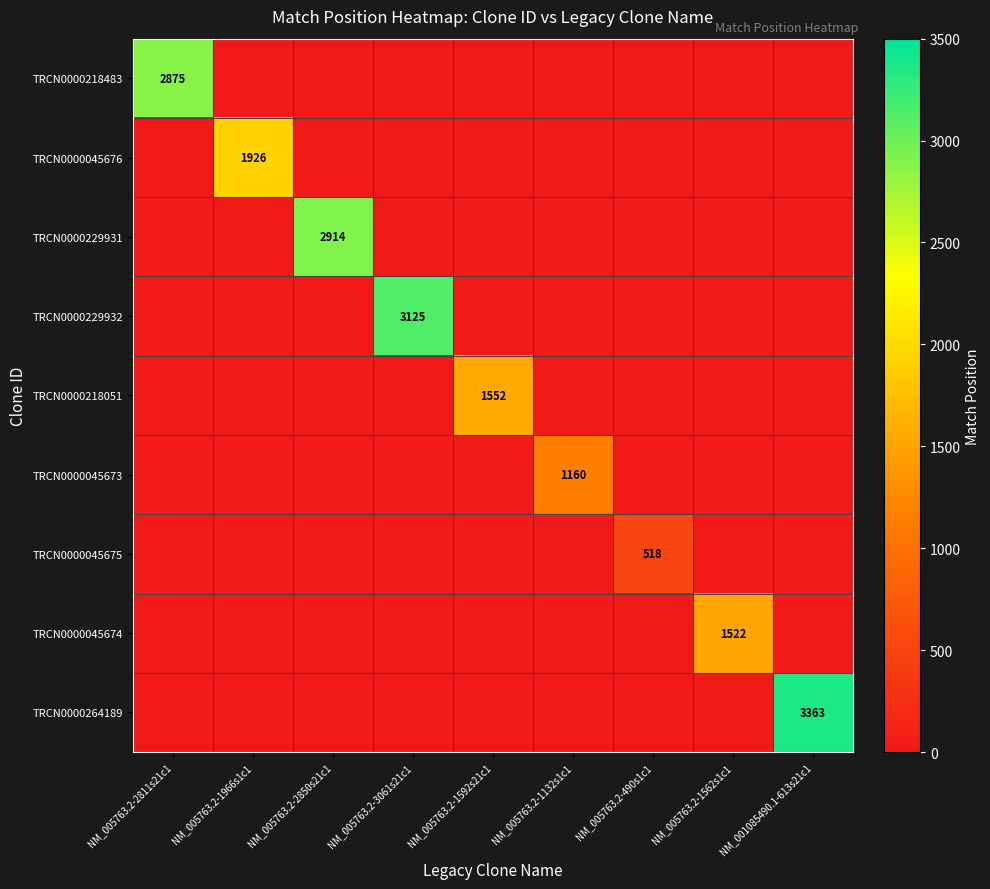

List the series in order of their peak value, highest first.

TRCN0000264189, TRCN0000229932, TRCN0000229931, TRCN0000218483, TRCN0000045676, TRCN0000218051, TRCN0000045674, TRCN0000045673, TRCN0000045675